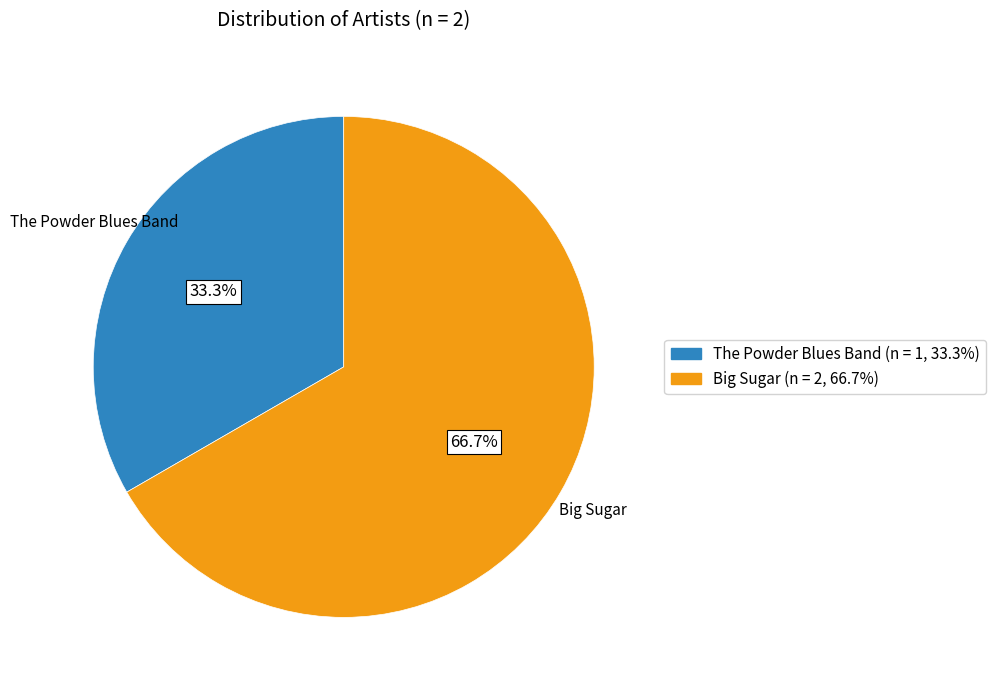

Which slice represents more than half of the pie?

Big Sugar